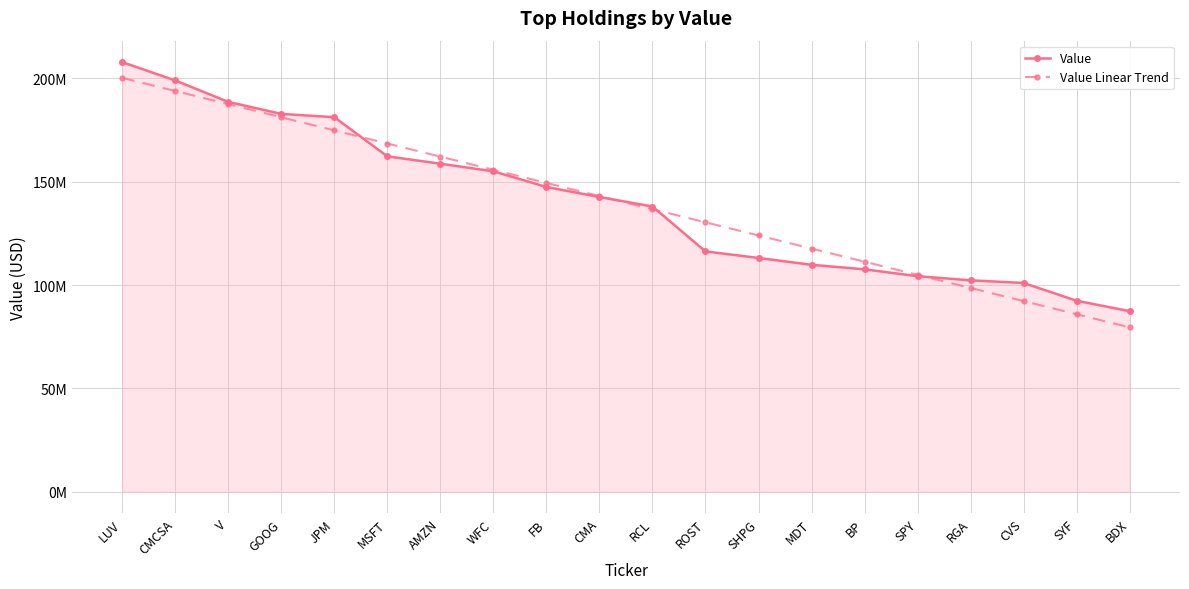

True or false: Value Linear Trend has a value of 104930567.7 at SPY.

True